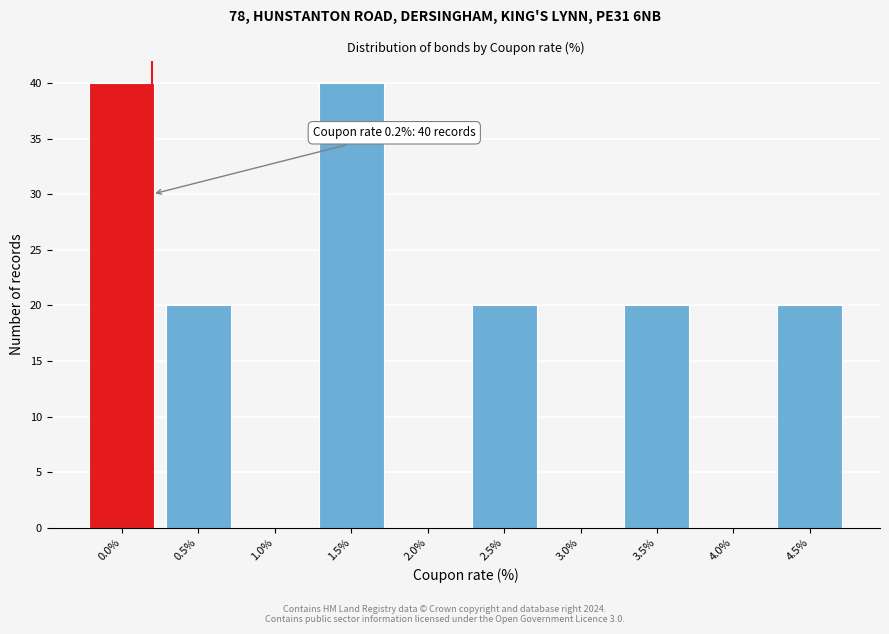

What is the greatest value displayed?

40